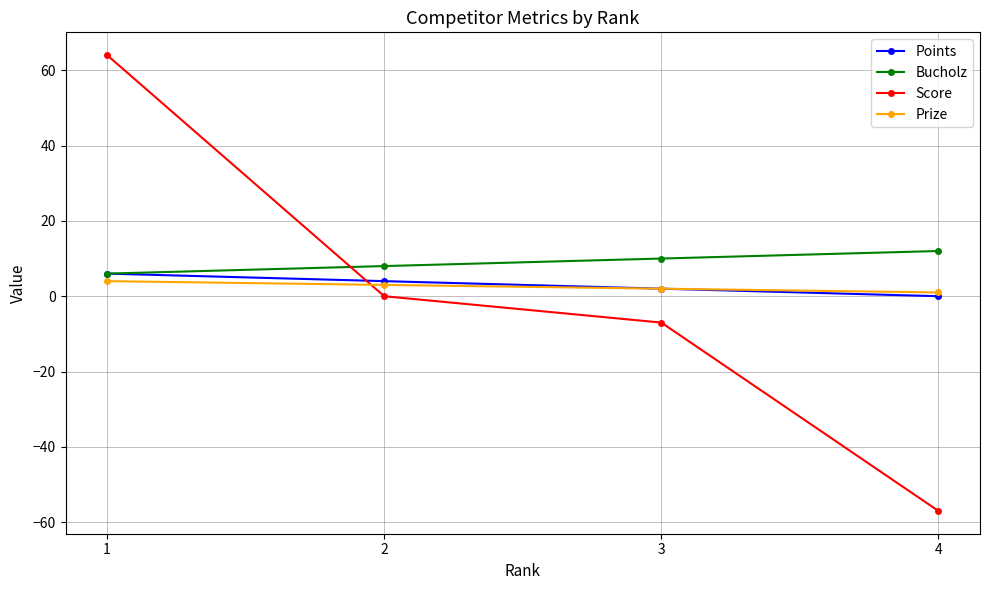

Reading left to right, extract all data points from this chart.

Points: 6	4	2	0
Bucholz: 6	8	10	12
Score: 64	0	-7	-57
Prize: 4	3	2	1